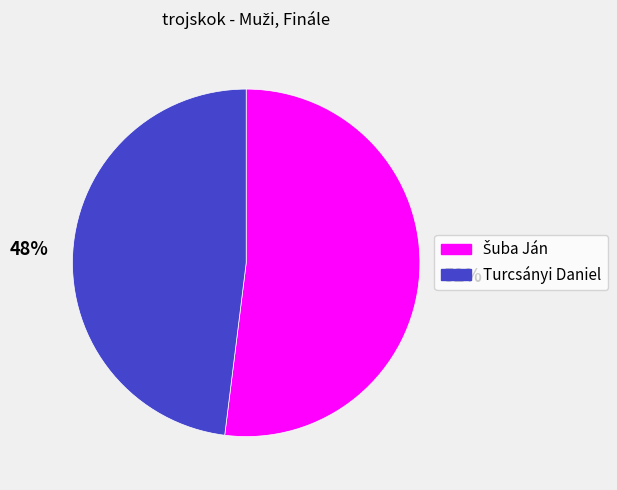

The Turcsányi Daniel slice represents 34% of the pie. True or false?

False